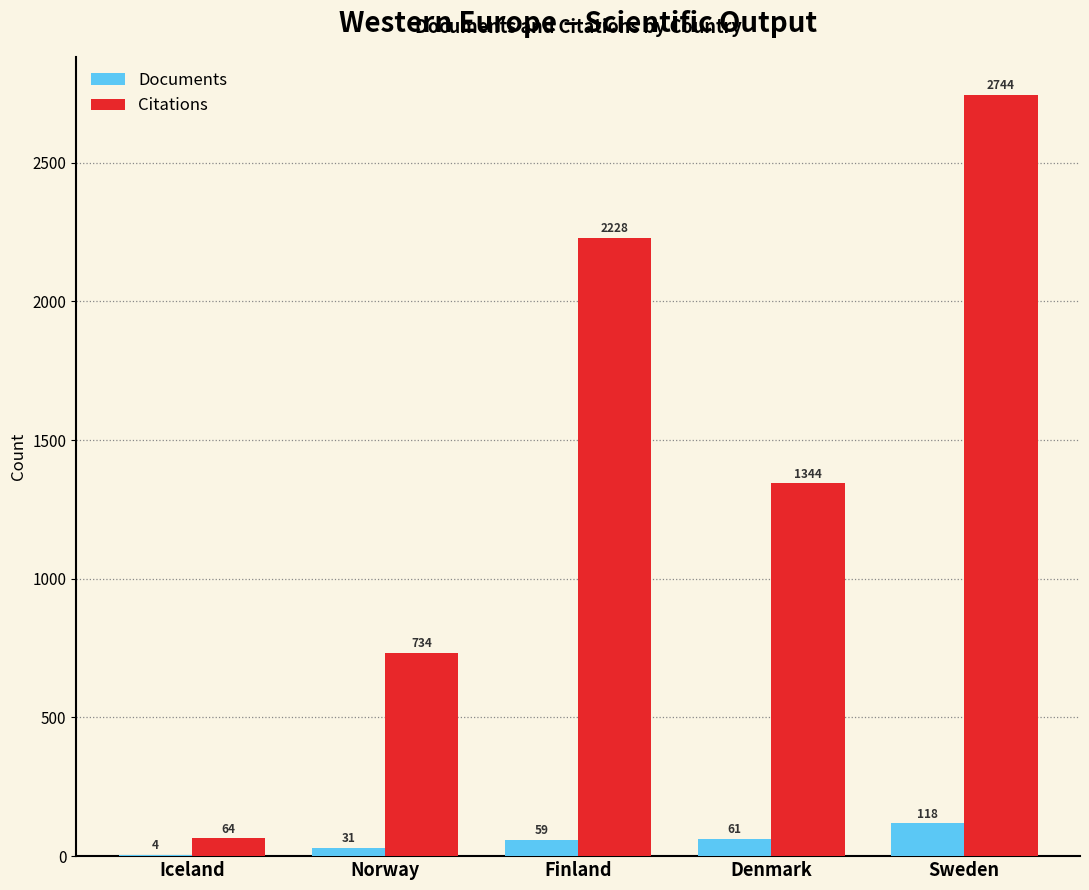

What is the spread (max minus min) of values at Denmark?

1283